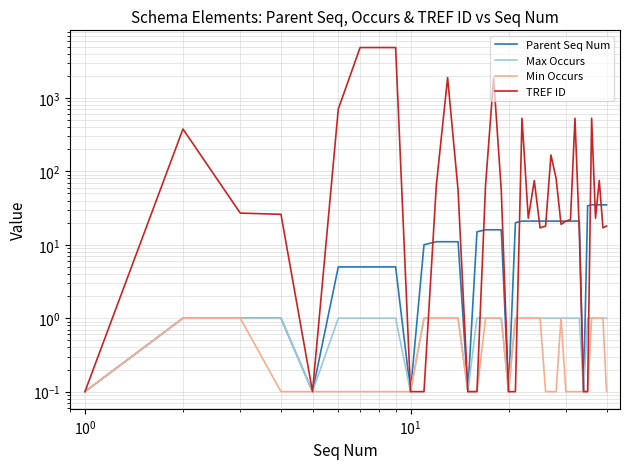

True or false: Min Occurs and Max Occurs intersect in this chart.

False